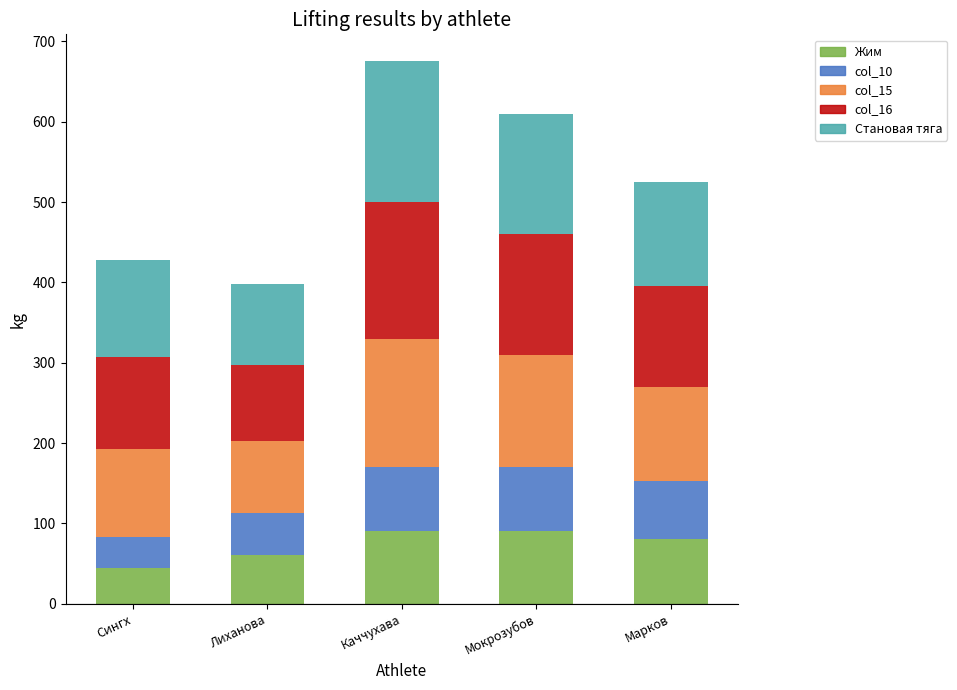

What is the maximum value for Жим?

90.0